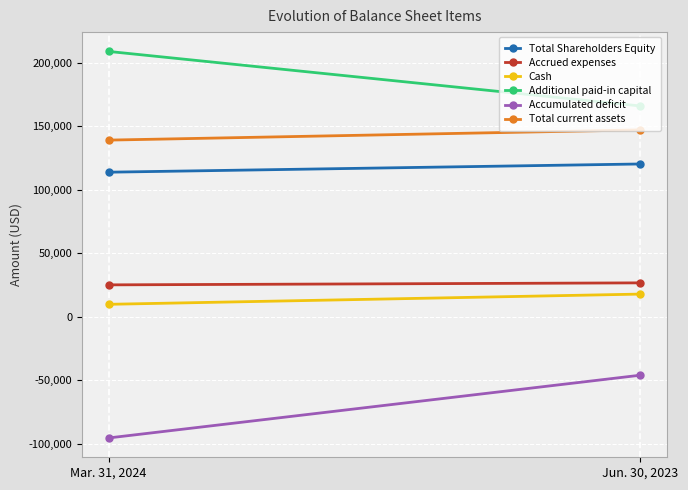

The value of Total Shareholders Equity at Mar. 31, 2024 is 67863. True or false?

False